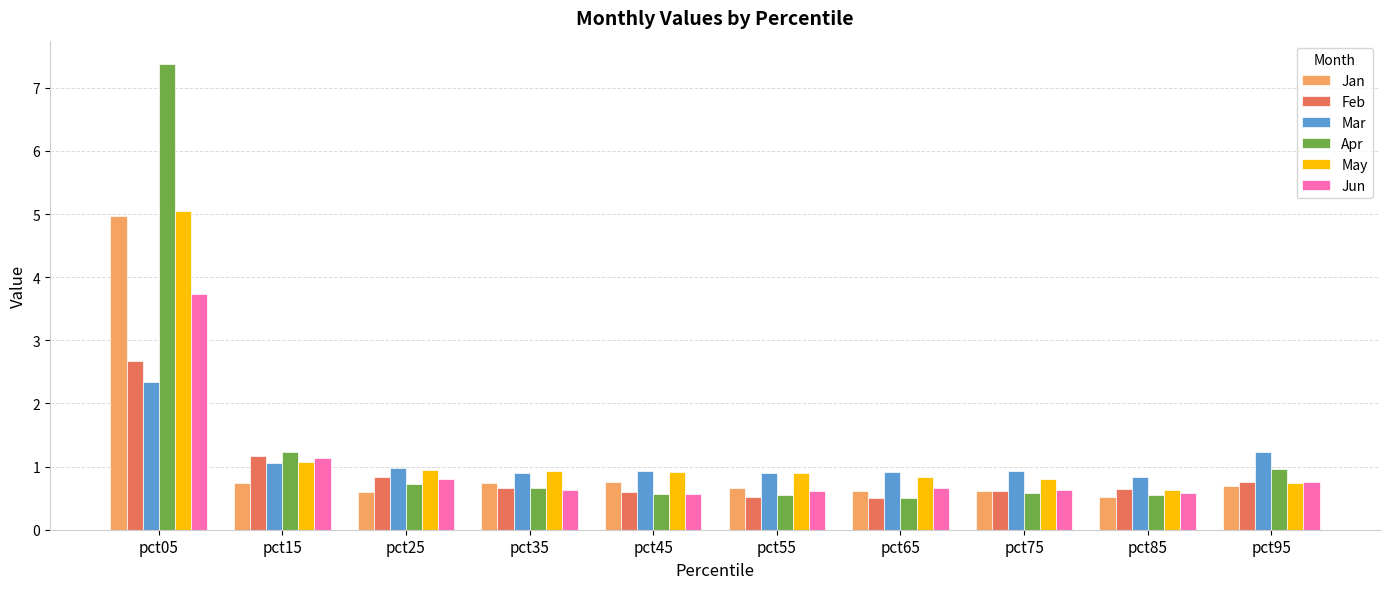

Read the Feb value at pct55.

0.5